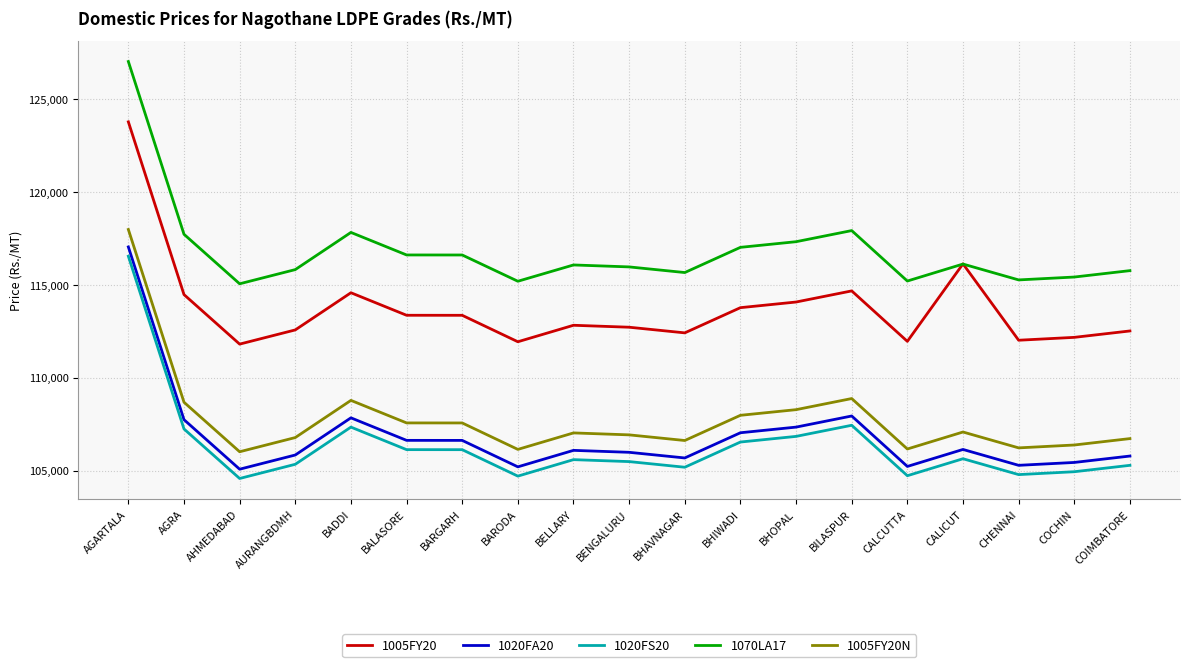

What is the maximum value shown in the chart?

127042